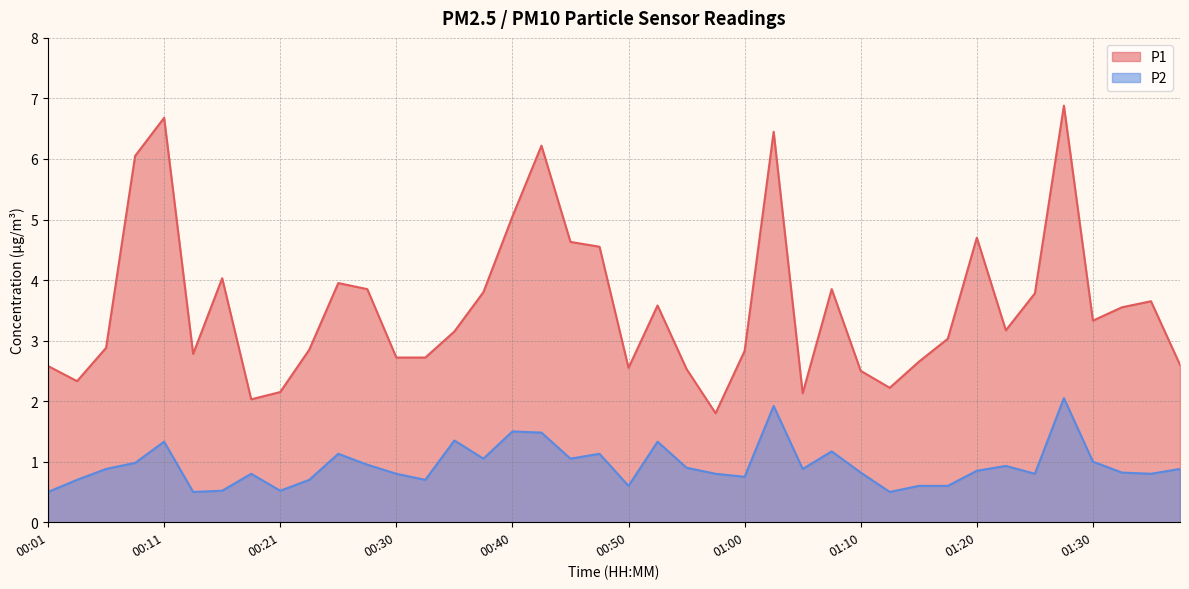

What value does the P1 series have at 00:53?

3.6